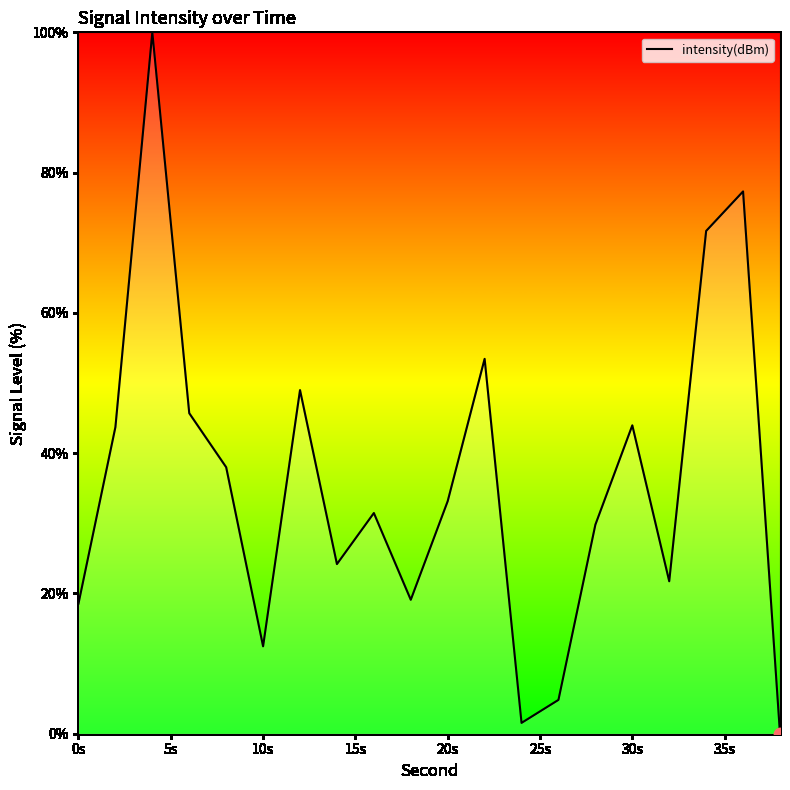

What is the difference between the maximum and minimum values?

100.0